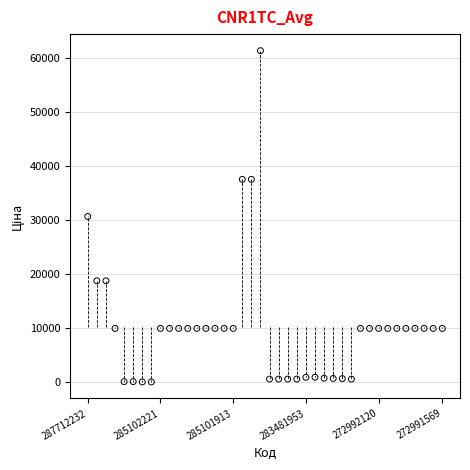

What is the range of Y values (max minus min)?

61377.2